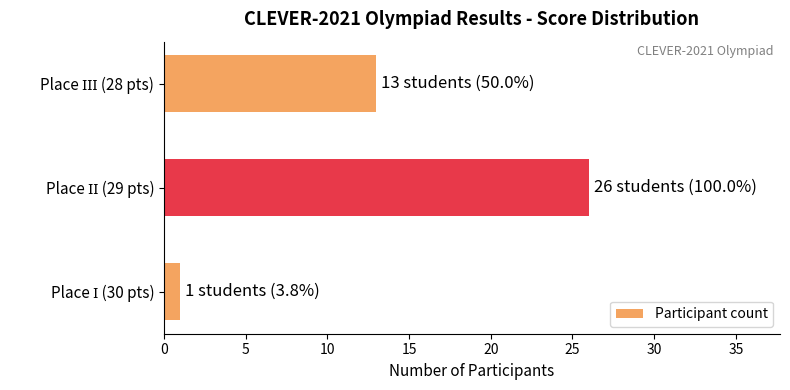

What is the difference between the maximum and second lowest values?

13